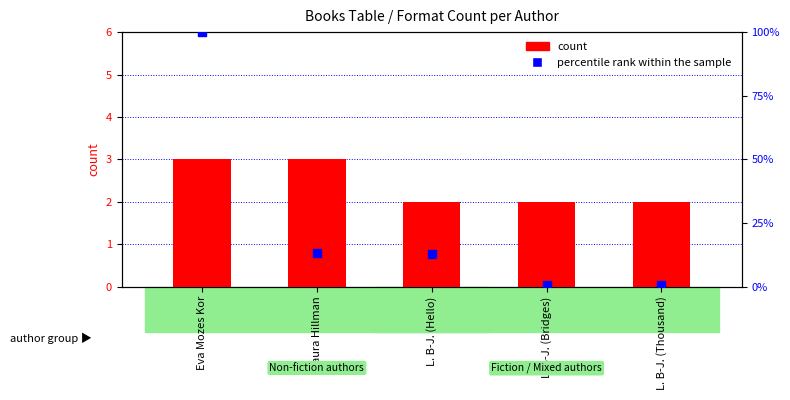

At which category is the sum across all series the highest?

Eva Mozes Kor